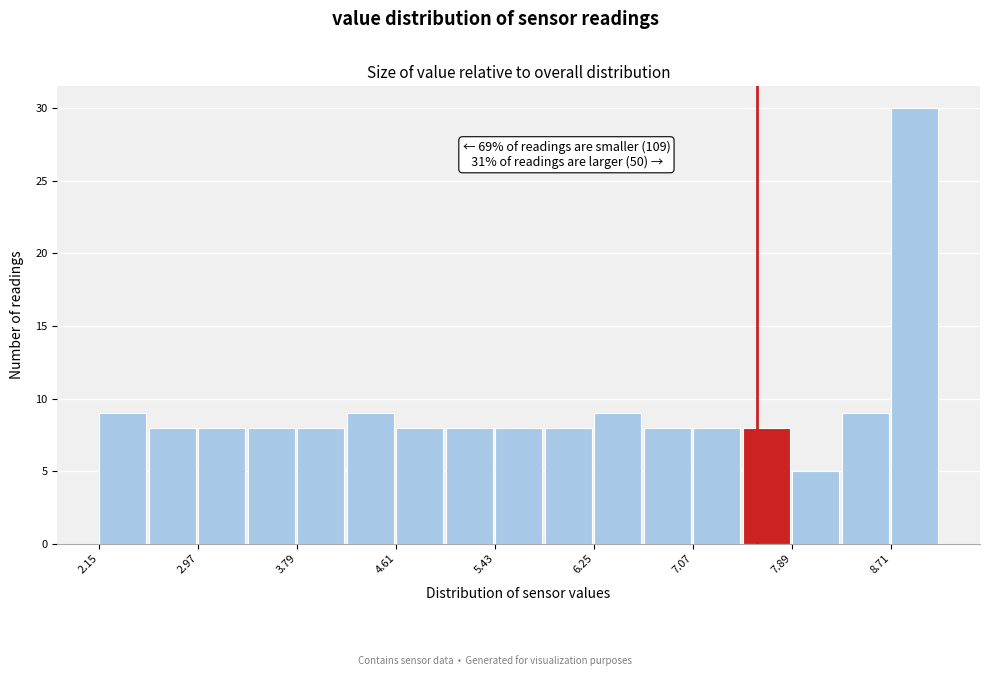

Over which range of the x-axis is the bar tallest?

8.71 to 9.12